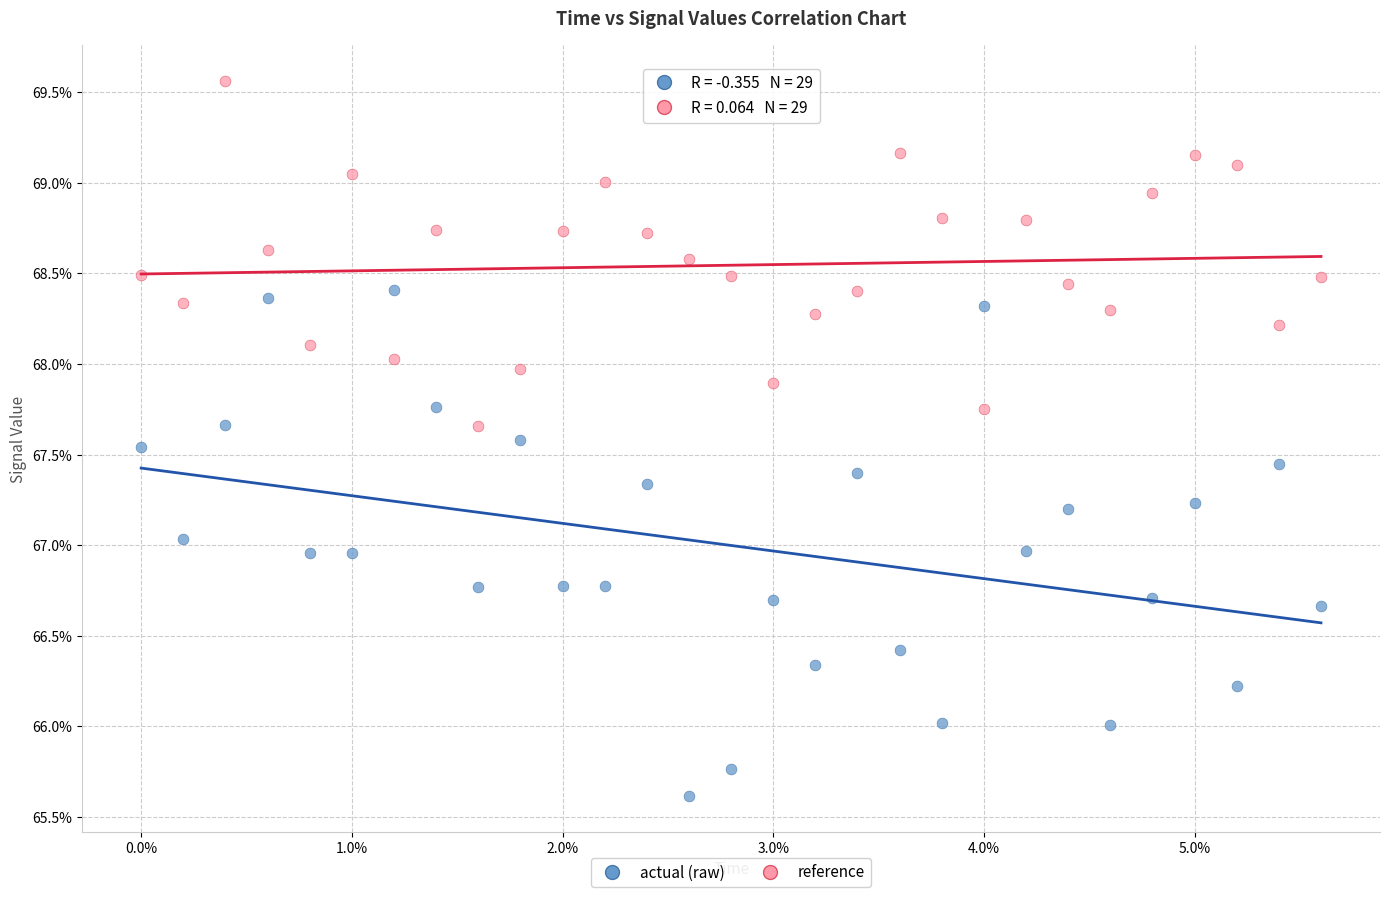

Which series has the largest Y range (max minus min)?

actual (raw)